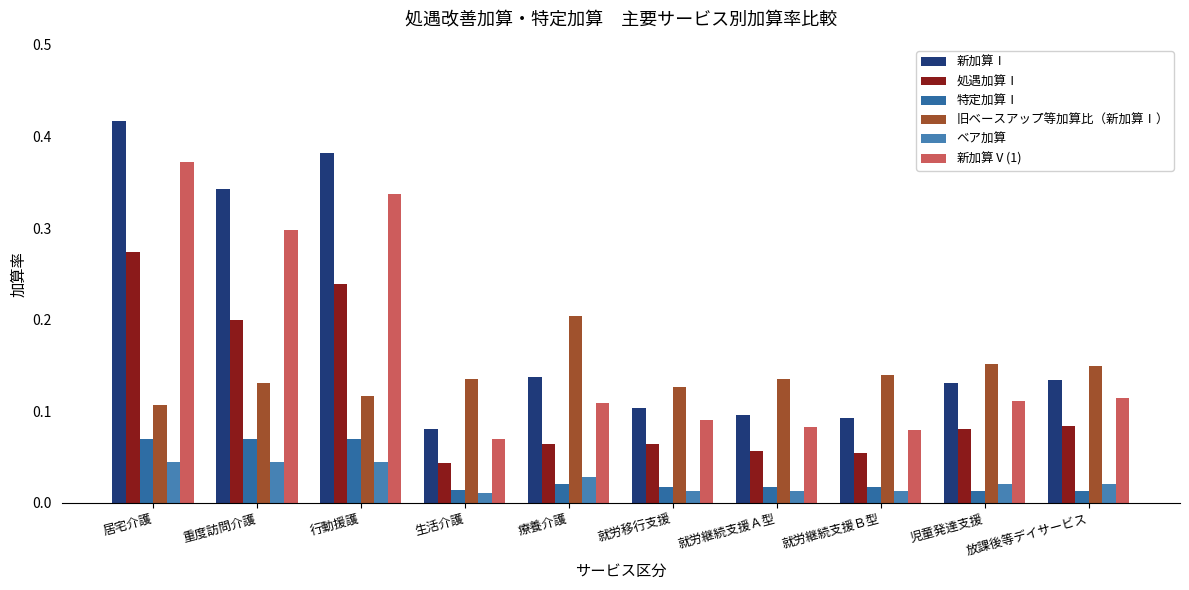

Which series has the largest total across all categories?

新加算Ⅰ